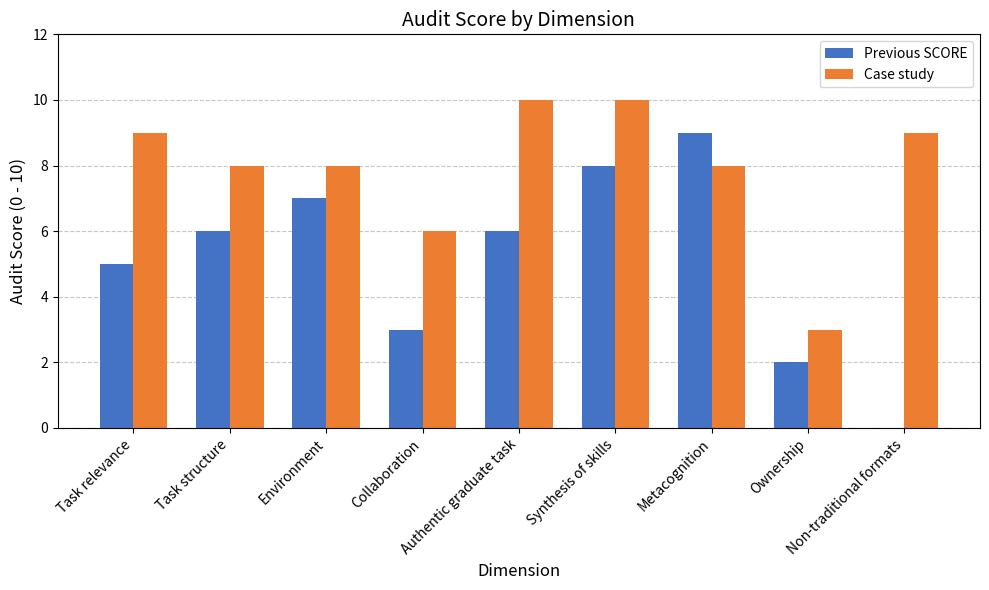

What is the sum of all Case study values?

71